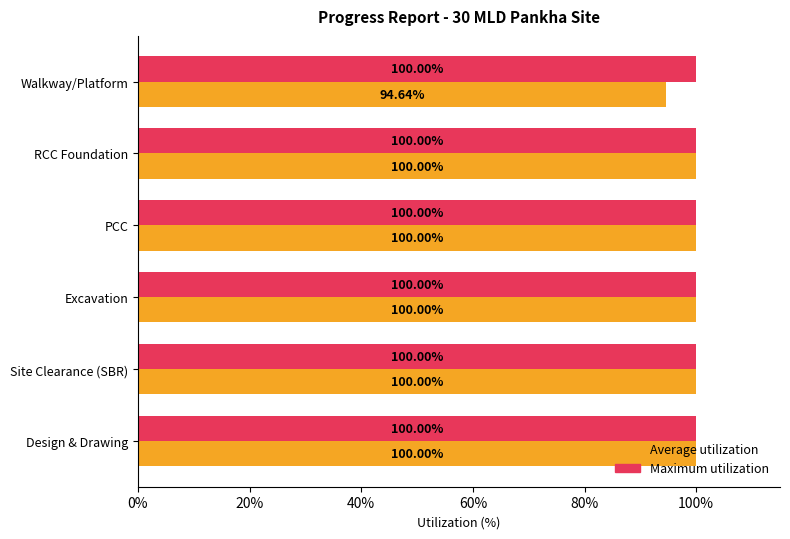

What is the highest value of the Average utilization series?

1.0